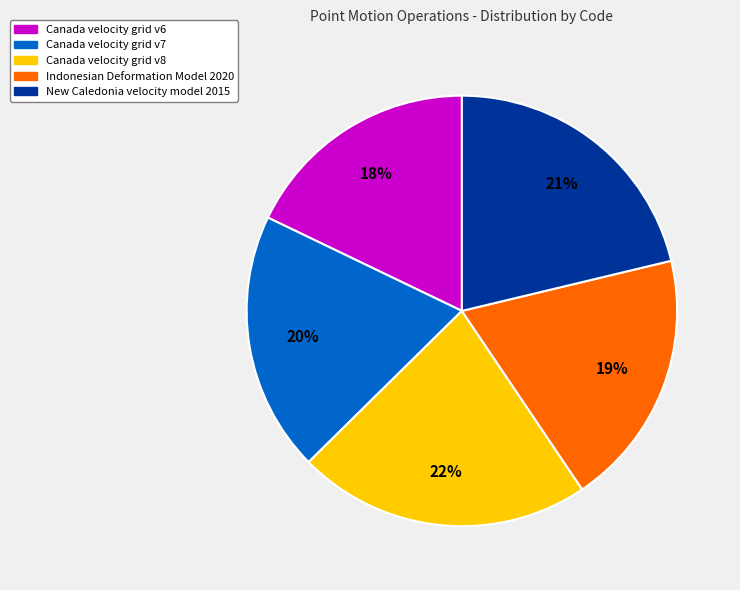

Count the number of slices in the pie.

5